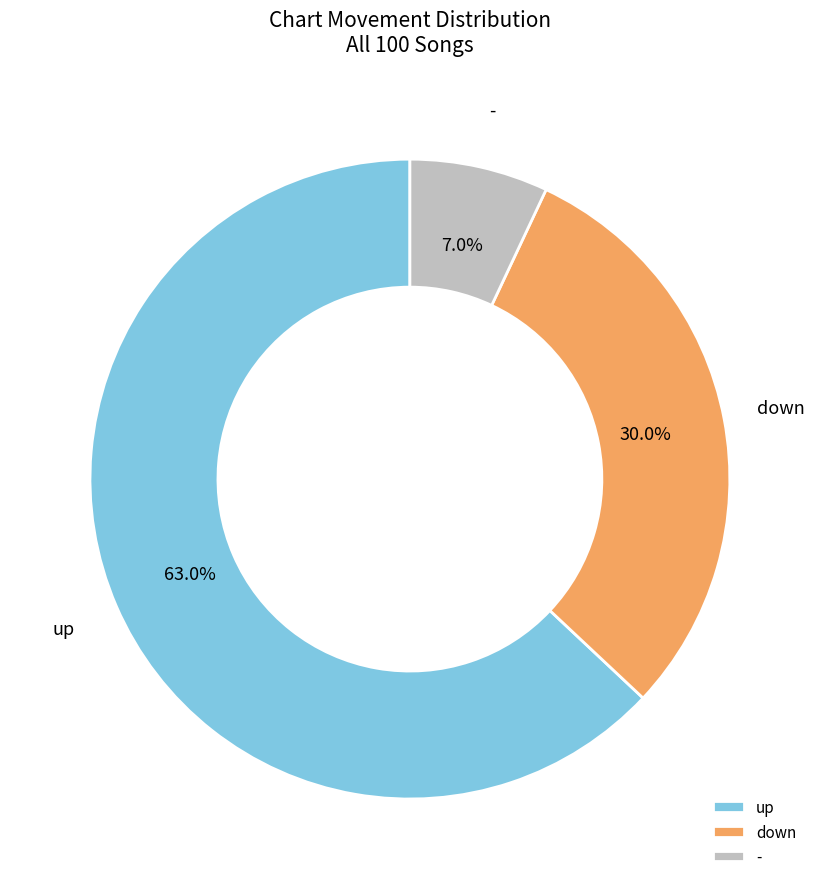

Approximately how many times larger is the value at down compared to -?

4.3